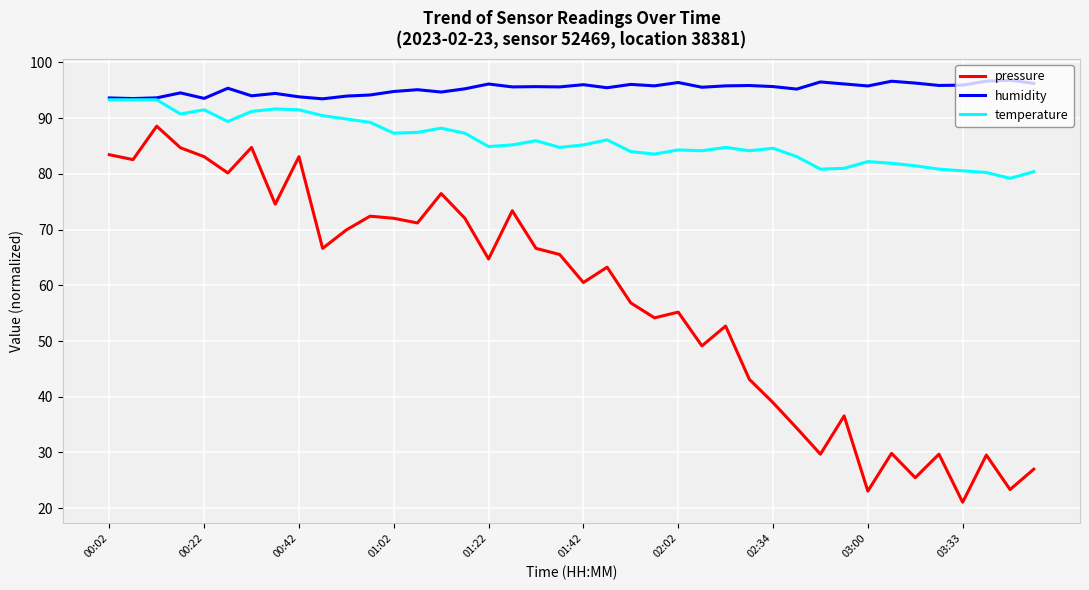

True or false: pressure and temperature cross at least once.

False